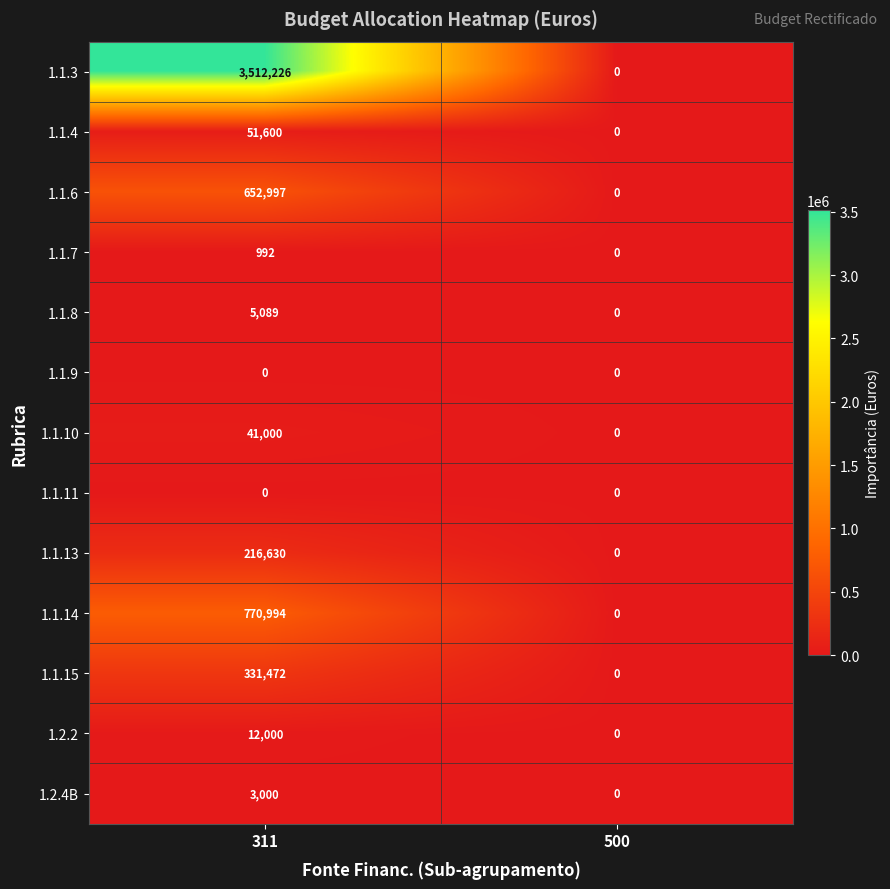

The value of 1.1.7 at 500 is 0. True or false?

True